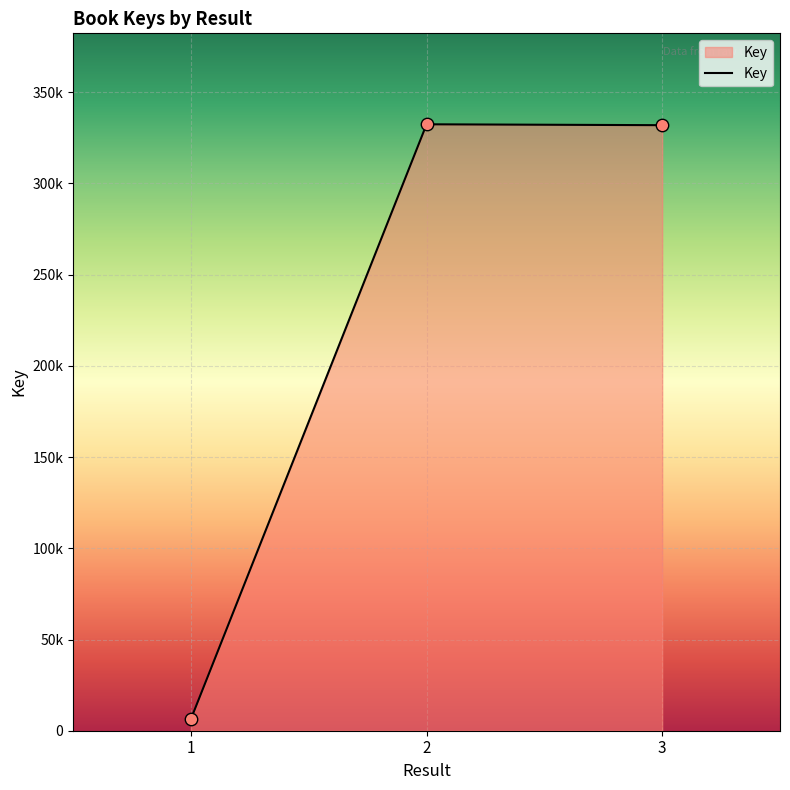

Which has a higher value, 1 or 3?

3